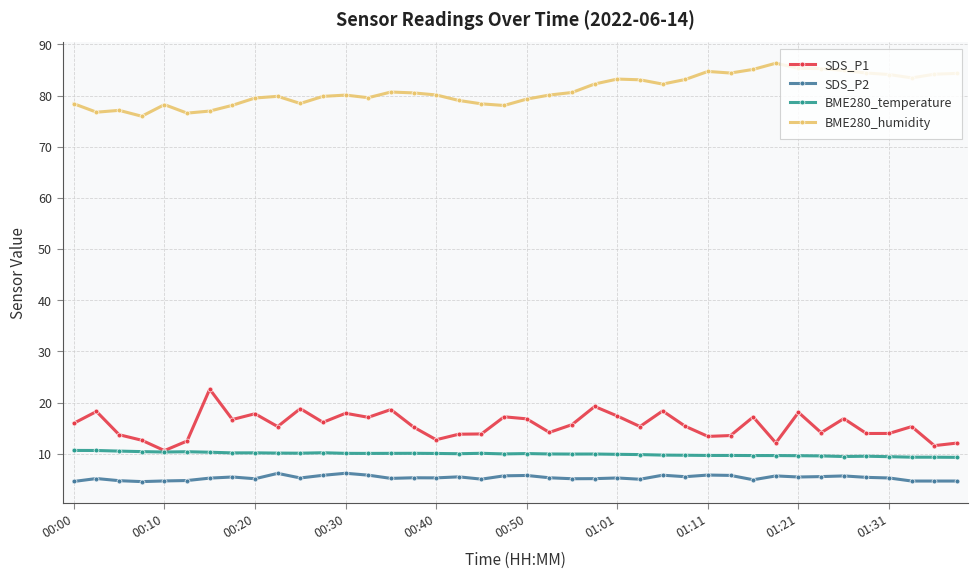

What is the lowest value of the SDS_P1 series?

10.6